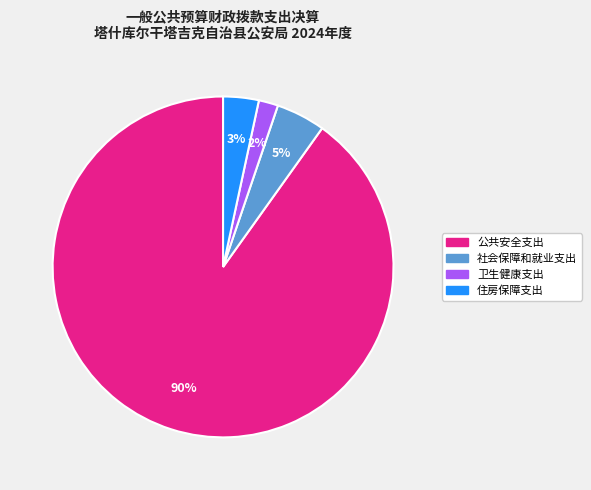

Which slice is the smallest?

卫生健康支出